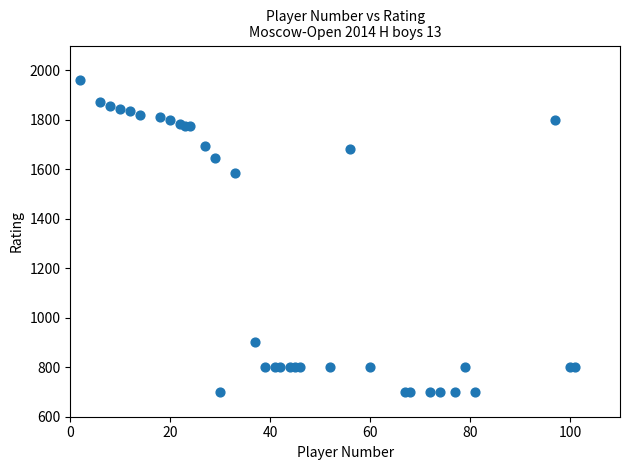

What Y value in the scatter plot is closest to 1330?

1584